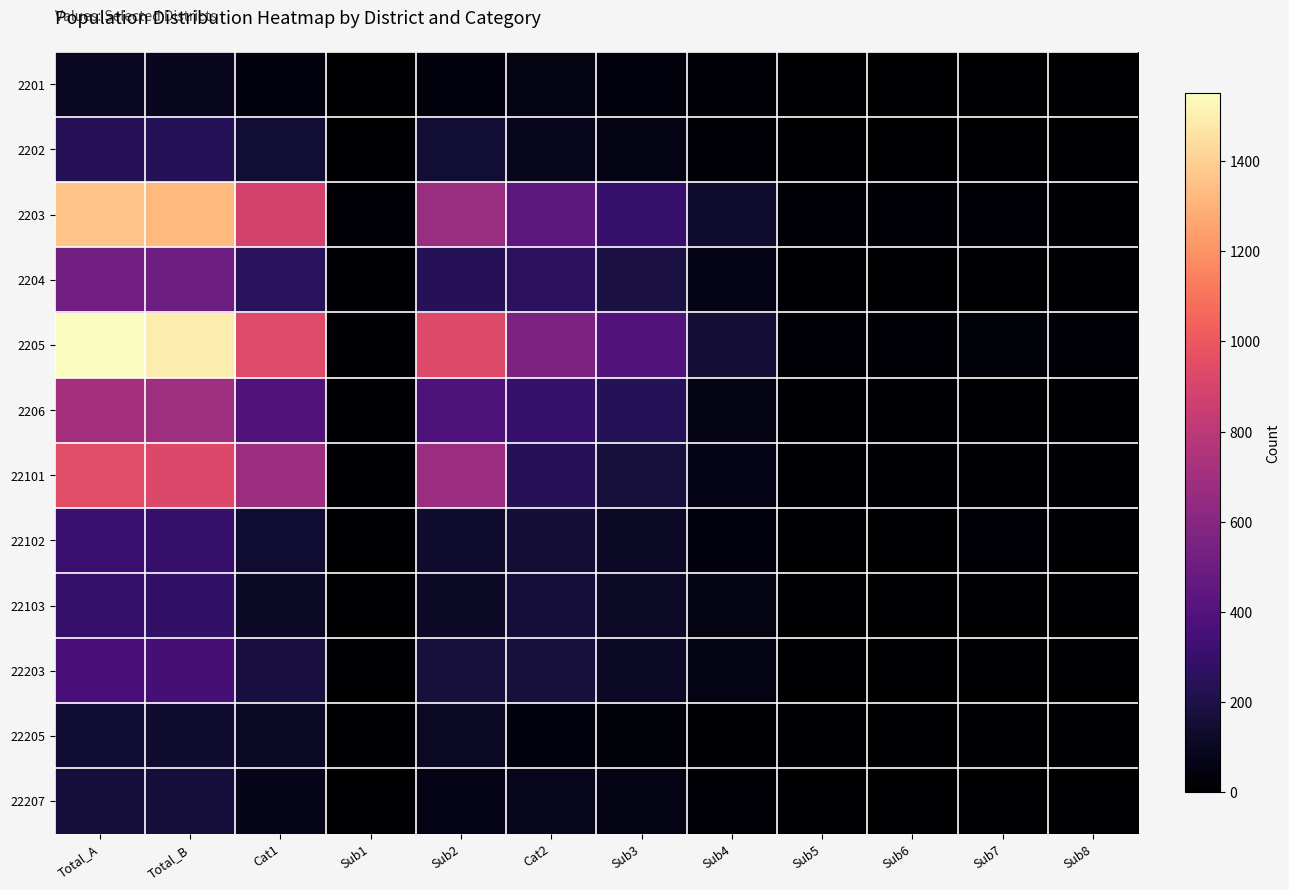

Rank the series by their maximum value, from highest to lowest.

2205, 2203, 22101, 2206, 2204, 22203, 22102, 22103, 2202, 22207, 22205, 2201